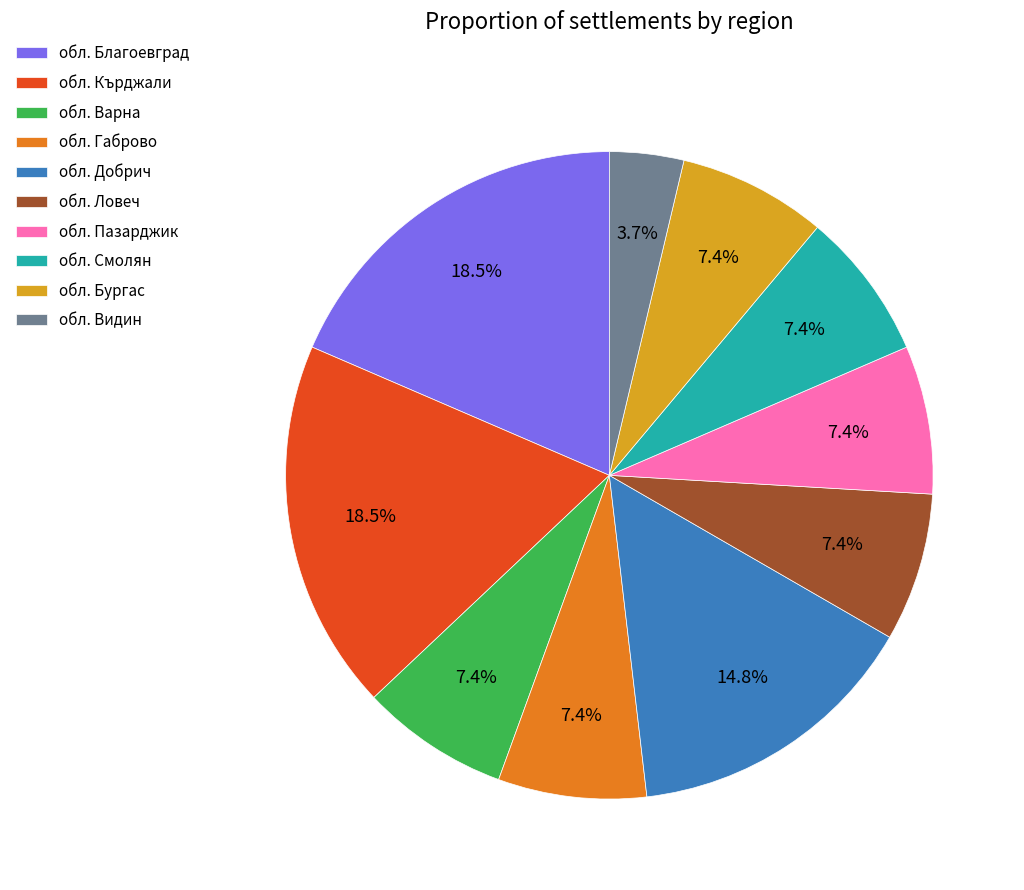

To the nearest percent, what is the combined percentage of обл. Благоевград and обл. Ловеч?

26%